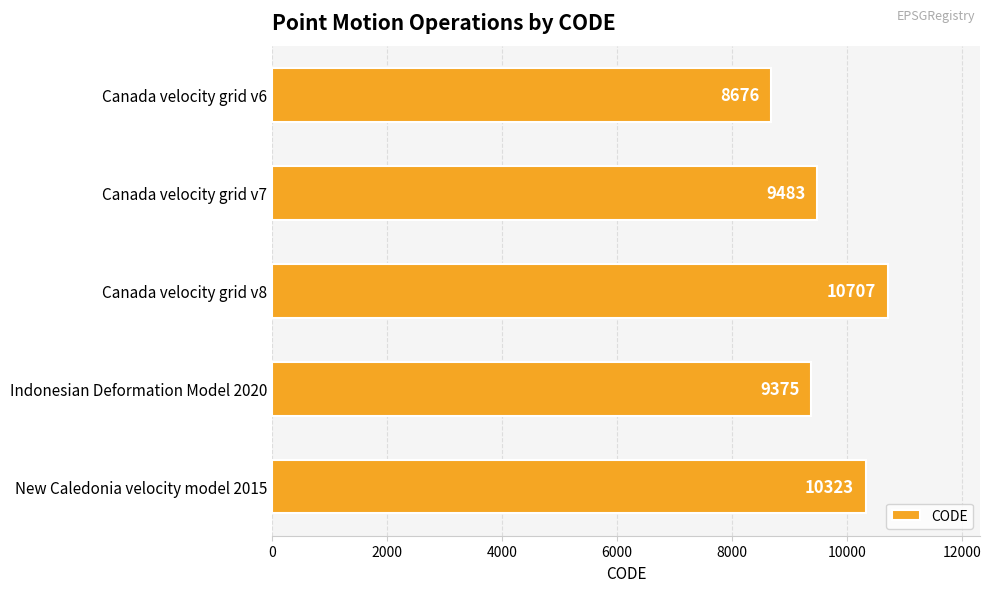

List the labels in order of value, largest first.

Canada velocity grid v8, New Caledonia velocity model 2015, Canada velocity grid v7, Indonesian Deformation Model 2020, Canada velocity grid v6